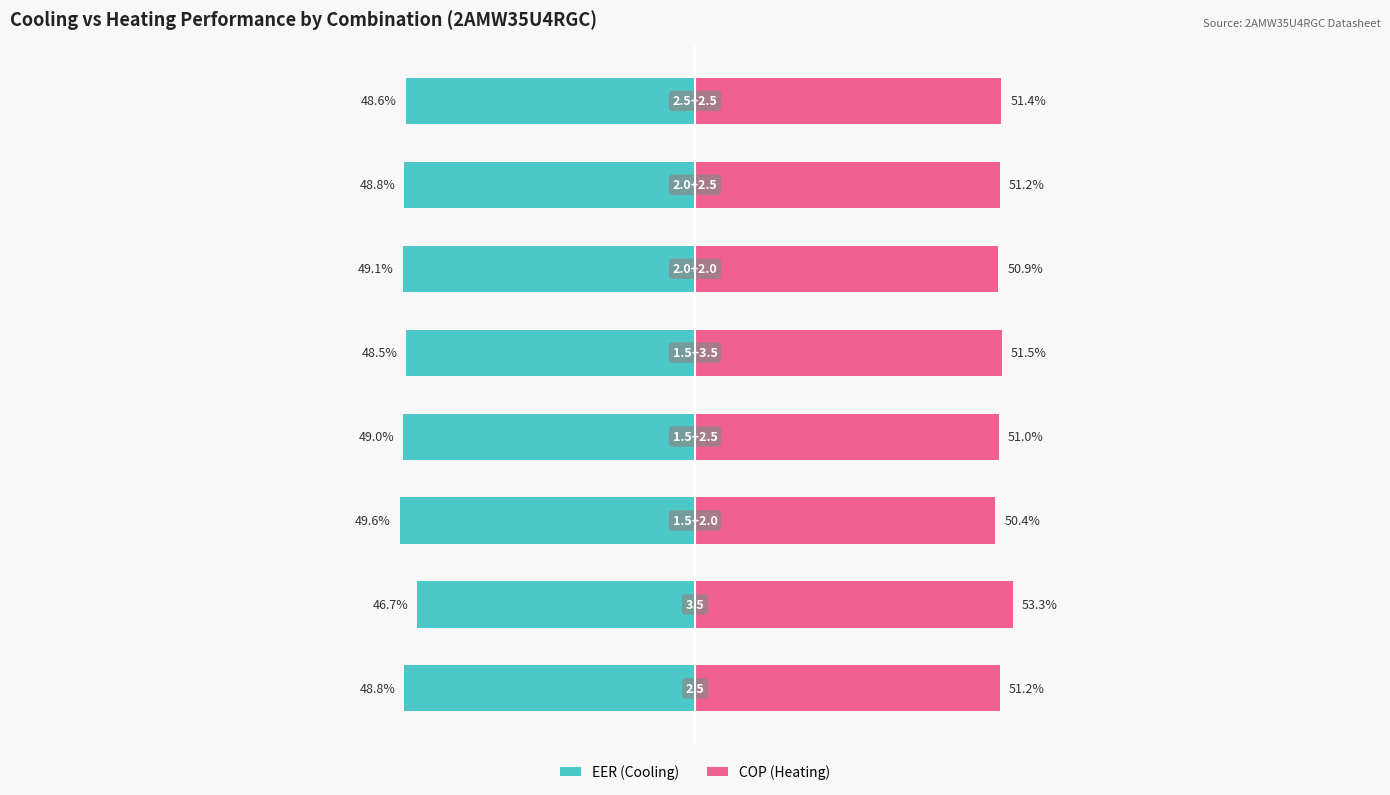

What is the approximate value of EER (Cooling) at 4?

-48.5